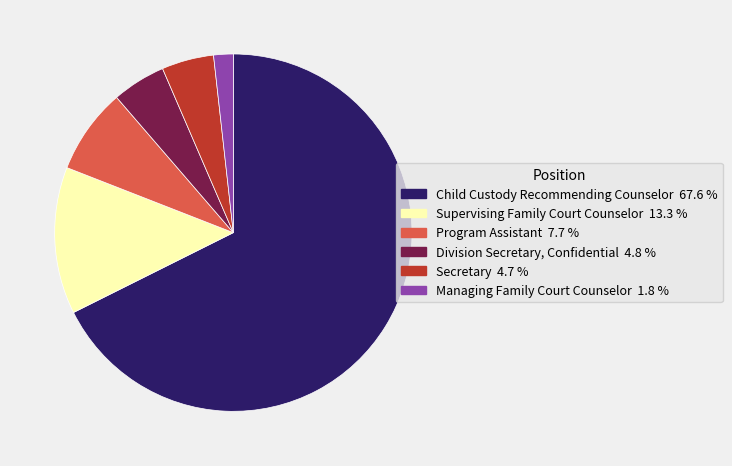

Which has a higher value, Division Secretary, Confidential or Child Custody Recommending Counselor?

Child Custody Recommending Counselor